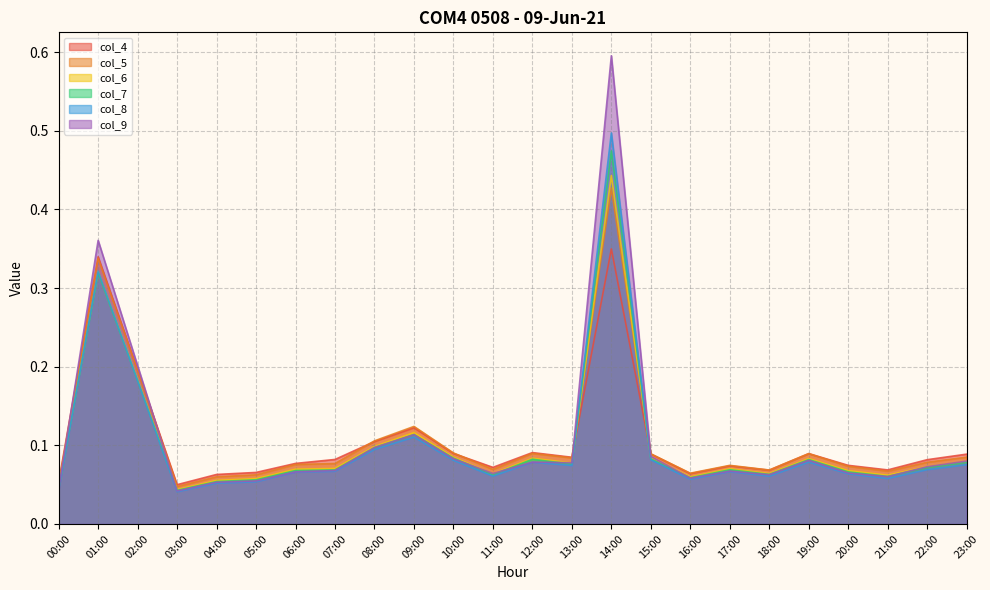

How many interior local valleys does the col_6 series have?

6